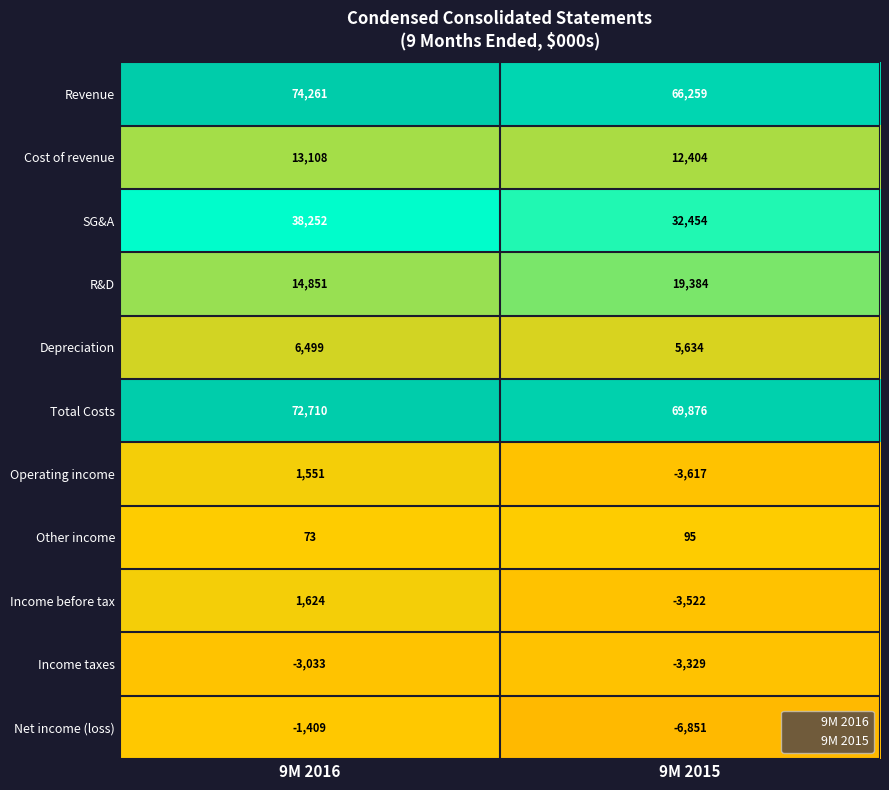

The value of Operating income at 9M 2016 is 430. True or false?

False